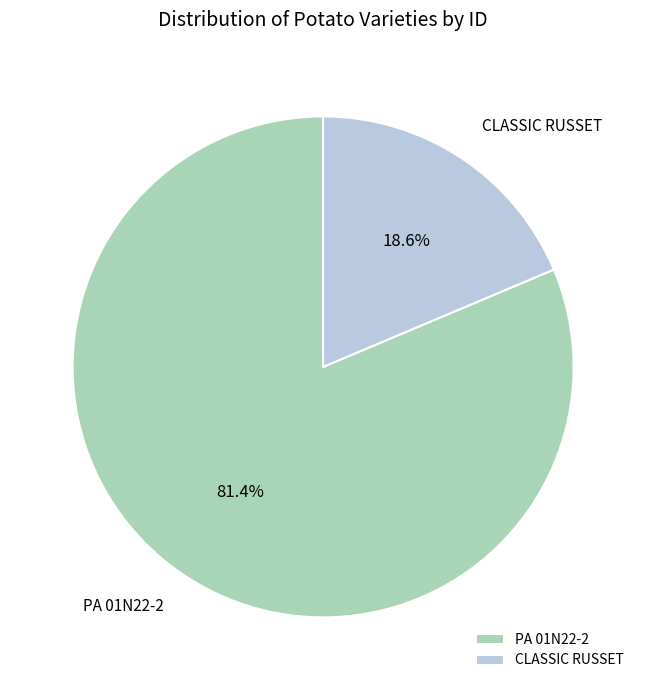

Count the number of slices in the pie.

2